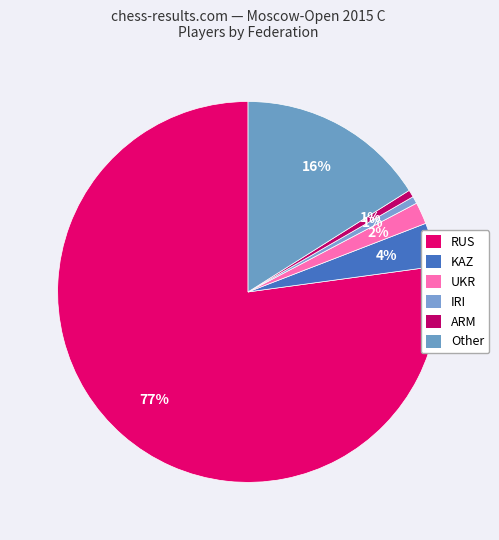

How many slices are in this pie chart?

6